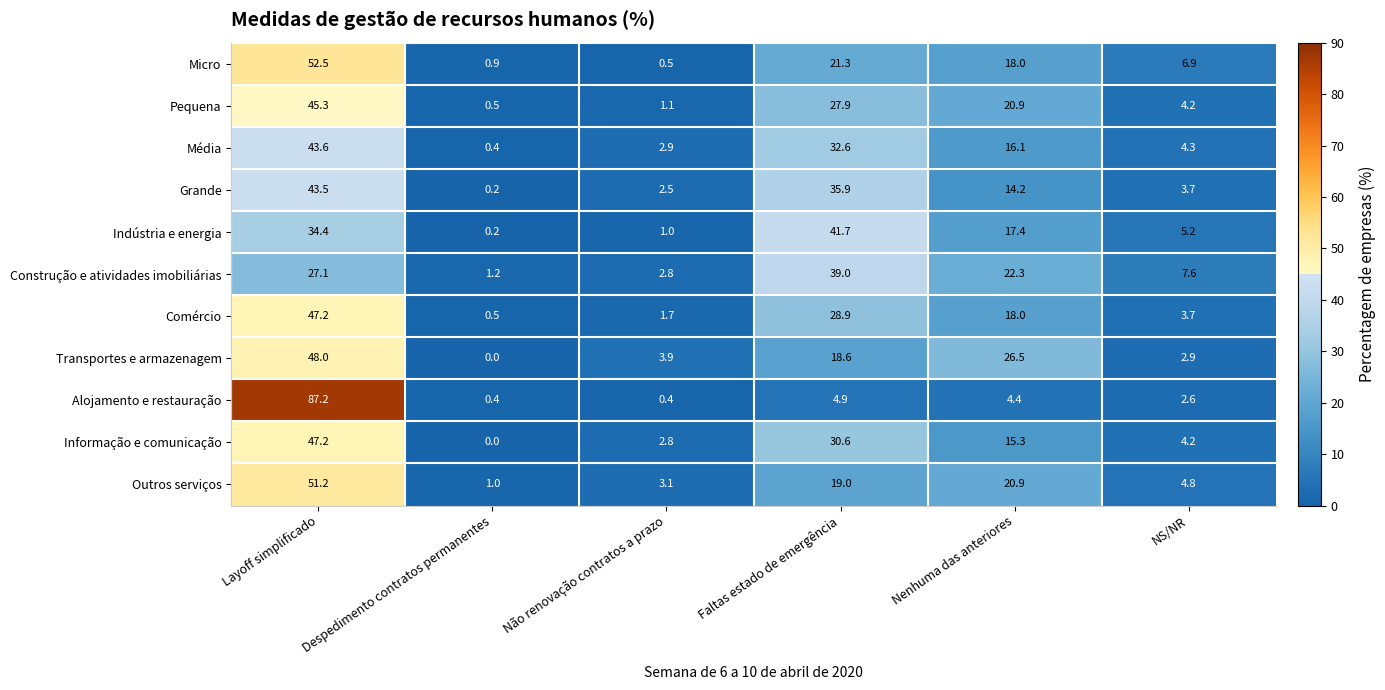

Rank the categories by Comércio value from lowest to highest.

Despedimento contratos permanentes, Não renovação contratos a prazo, NS/NR, Nenhuma das anteriores, Faltas estado de emergência, Layoff simplificado